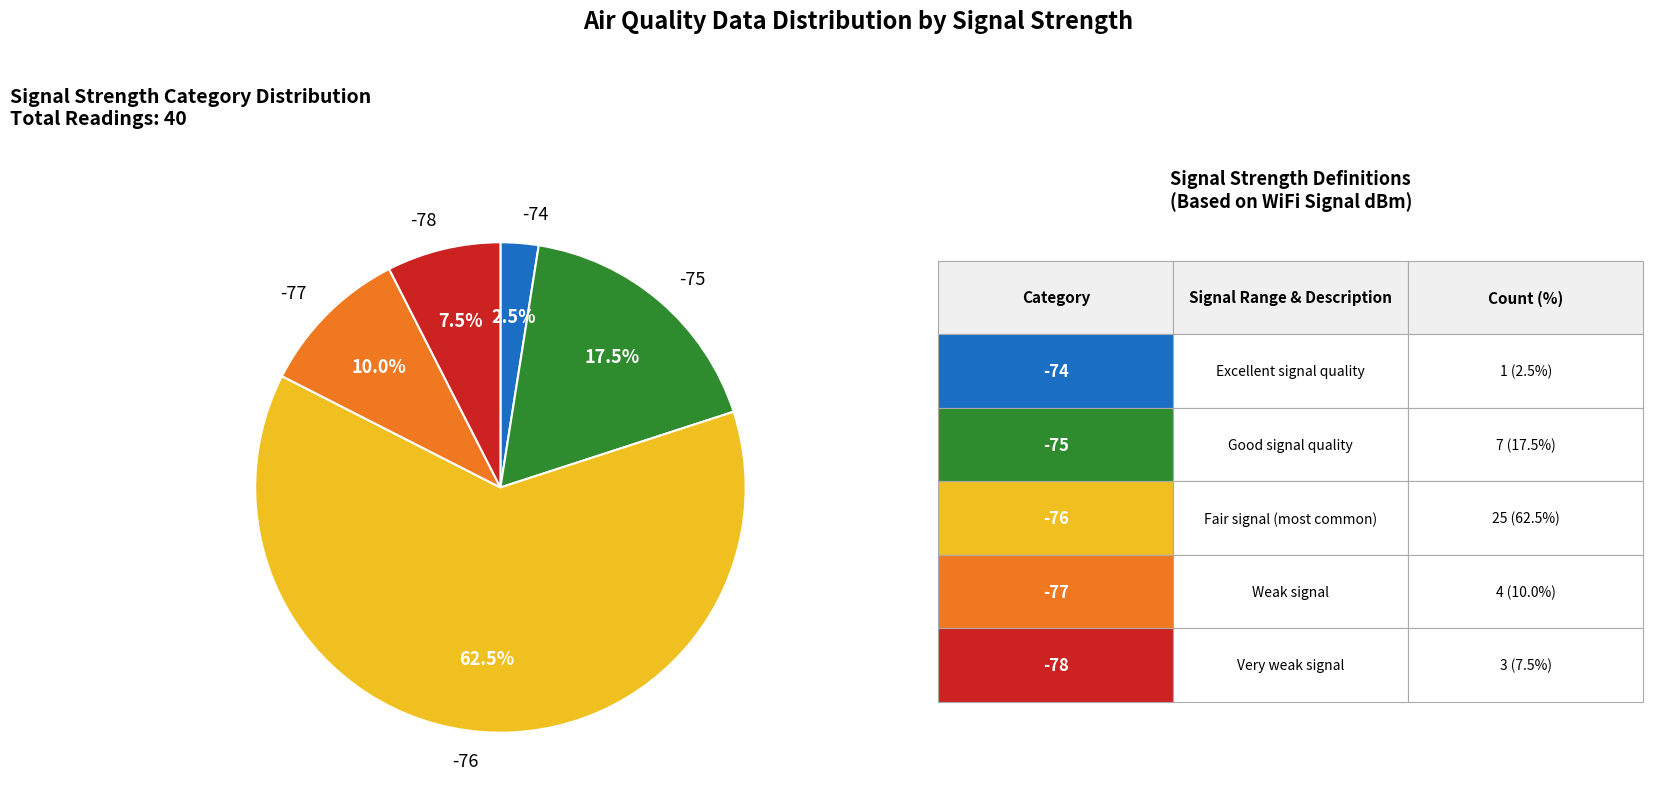

How many slices are in this pie chart?

5